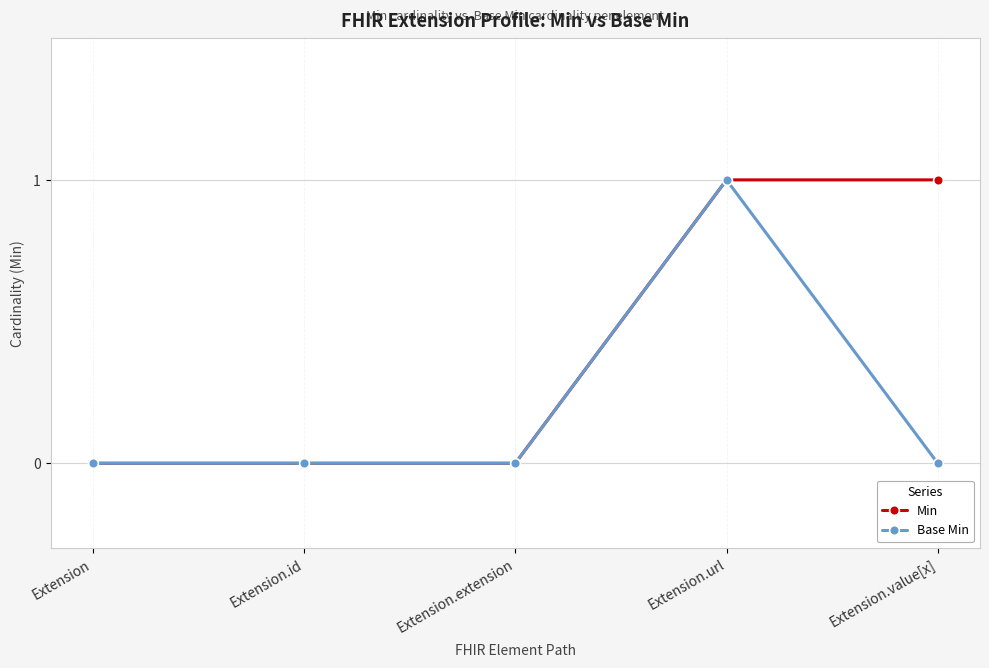

Reading right to left, extract all data points from this chart.

Min: Extension.value[x]=1	Extension.url=1	Extension.extension=0	Extension.id=0	Extension=0
Base Min: Extension.value[x]=0	Extension.url=1	Extension.extension=0	Extension.id=0	Extension=0